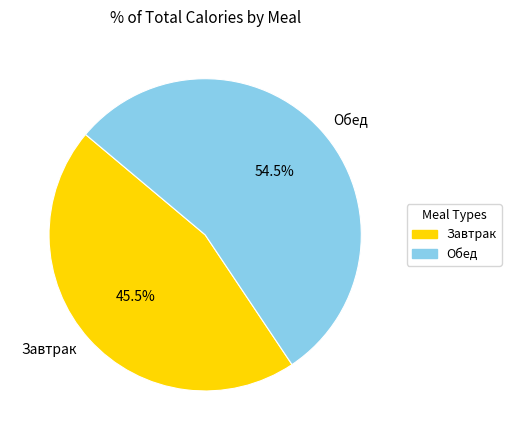

To the nearest percent, what is the difference between the Обед and Завтрак slice percentages?

9%